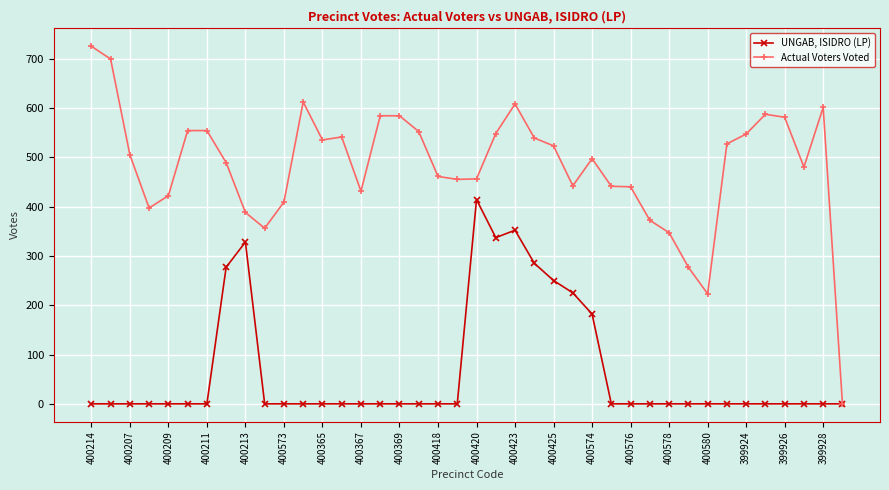

Which series has the widest spread of values?

Actual Voters Voted